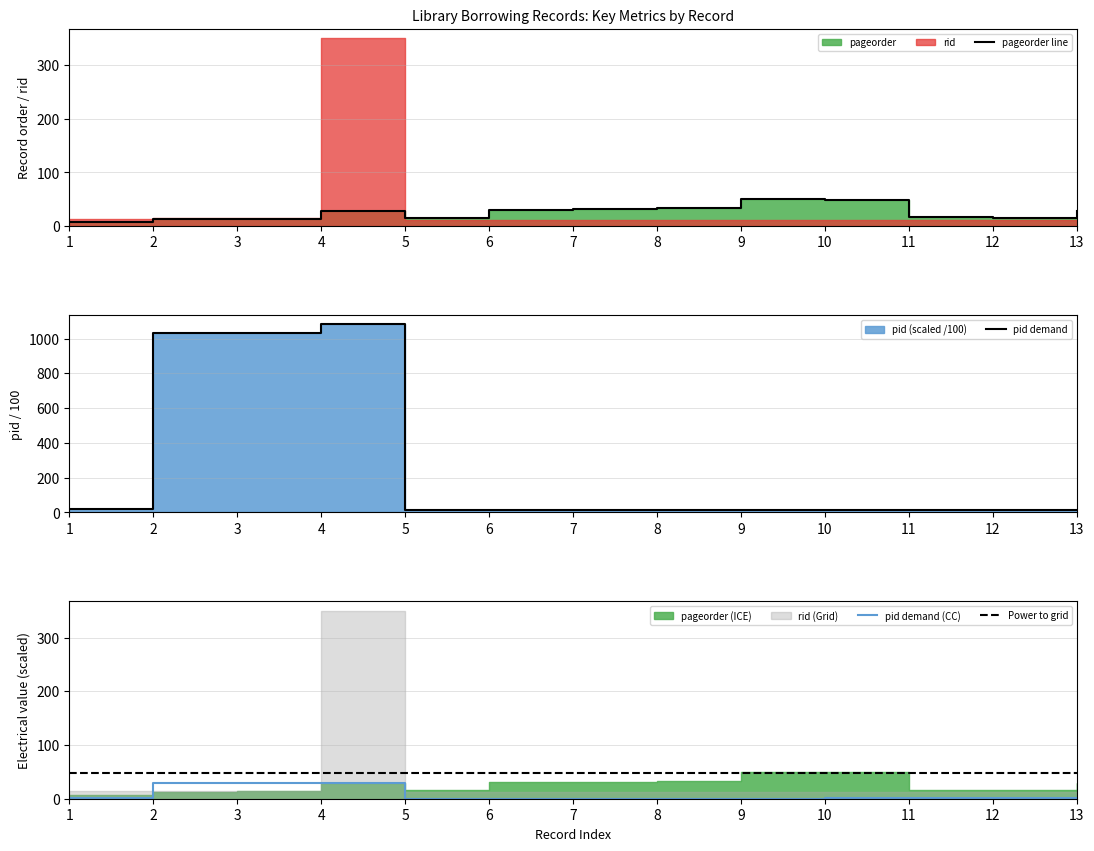

True or false: pid demand (CC) and Power to grid cross at least once.

False